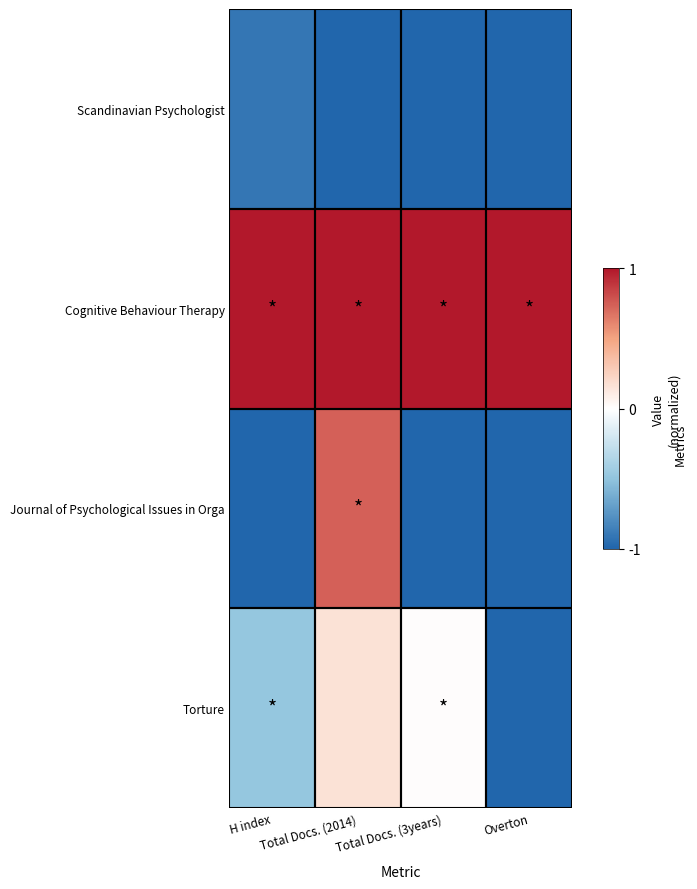

Reading left to right, transcribe all the data shown in this chart.

Scandinavian Psychologist: H index=-0.9	Total Docs. (2014)=-1.0	Total Docs. (3years)=-1.0	Overton=-1.0
Cognitive Behaviour Therapy: H index=1.0	Total Docs. (2014)=1.0	Total Docs. (3years)=1.0	Overton=1.0
Journal of Psychological Issues in Orga: H index=-1.0	Total Docs. (2014)=0.7	Total Docs. (3years)=-1.0	Overton=-1.0
Torture: H index=-0.5	Total Docs. (2014)=0.2	Total Docs. (3years)=0.0	Overton=-1.0